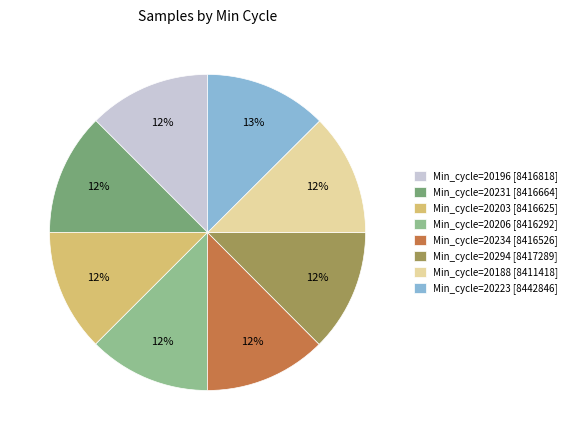

The Min_cycle=20203 [8416625] slice represents 1% of the pie. True or false?

False